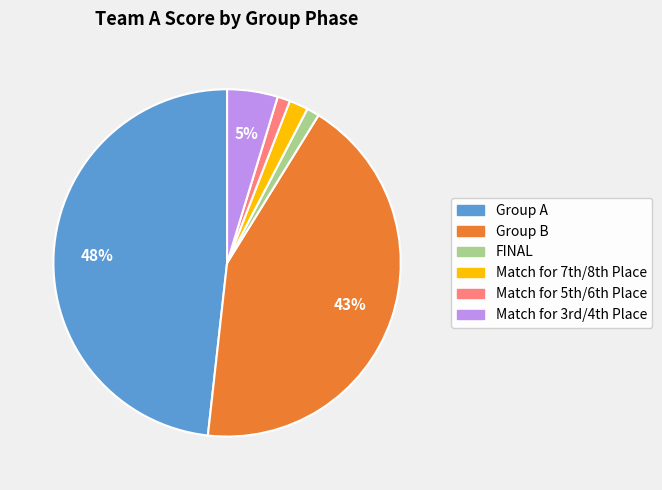

To the nearest percent, what is the difference between the largest and smallest slice percentages?

47%